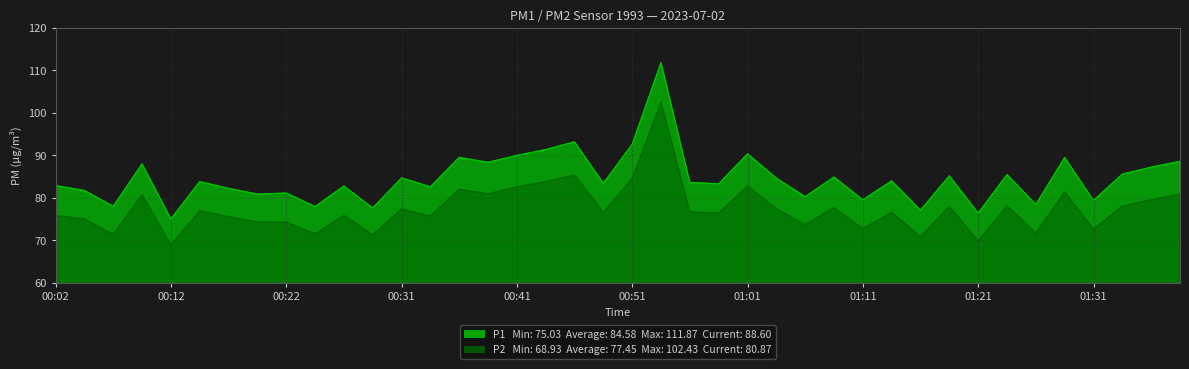

What is the difference between the highest and lowest values at 01:18?

7.2